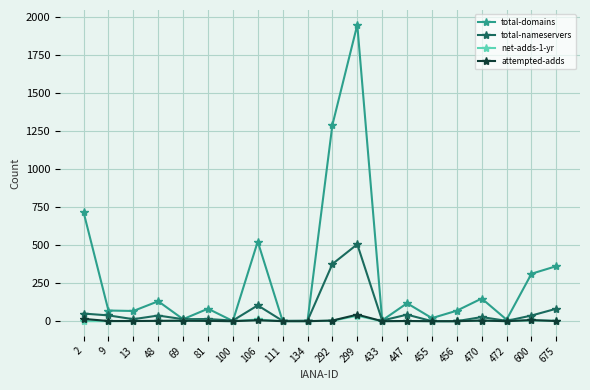

What is the sum of all total-domains values?

5894